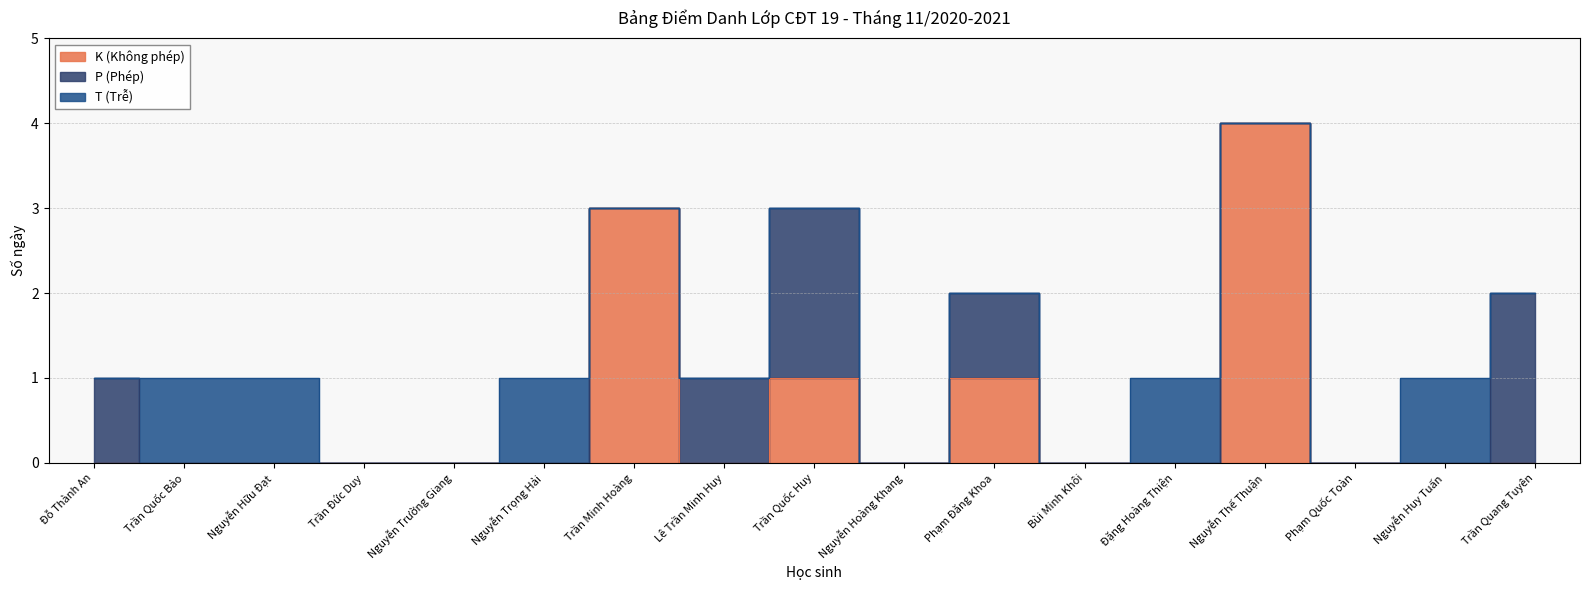

Is this an area chart (filled region under the line)?

No